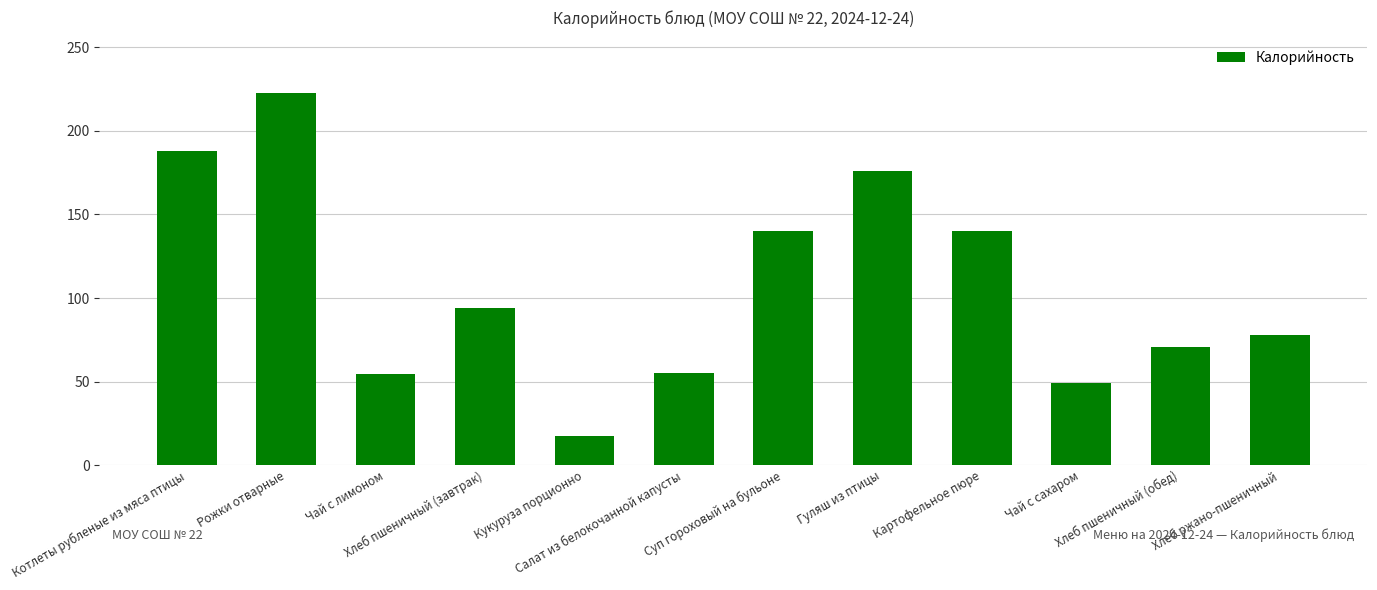

At which category does the chart reach its peak across all series?

Рожки отварные